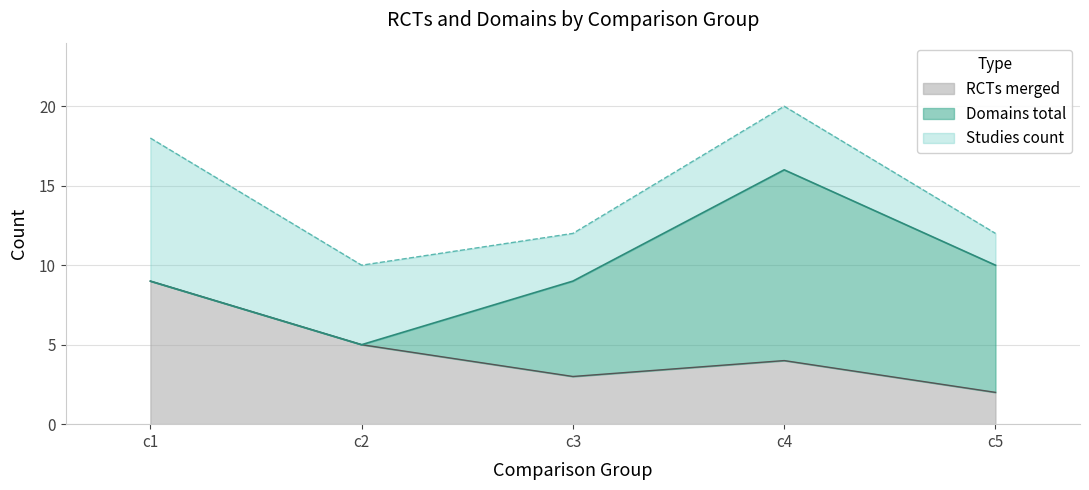

What is the minimum value shown in the chart?

2